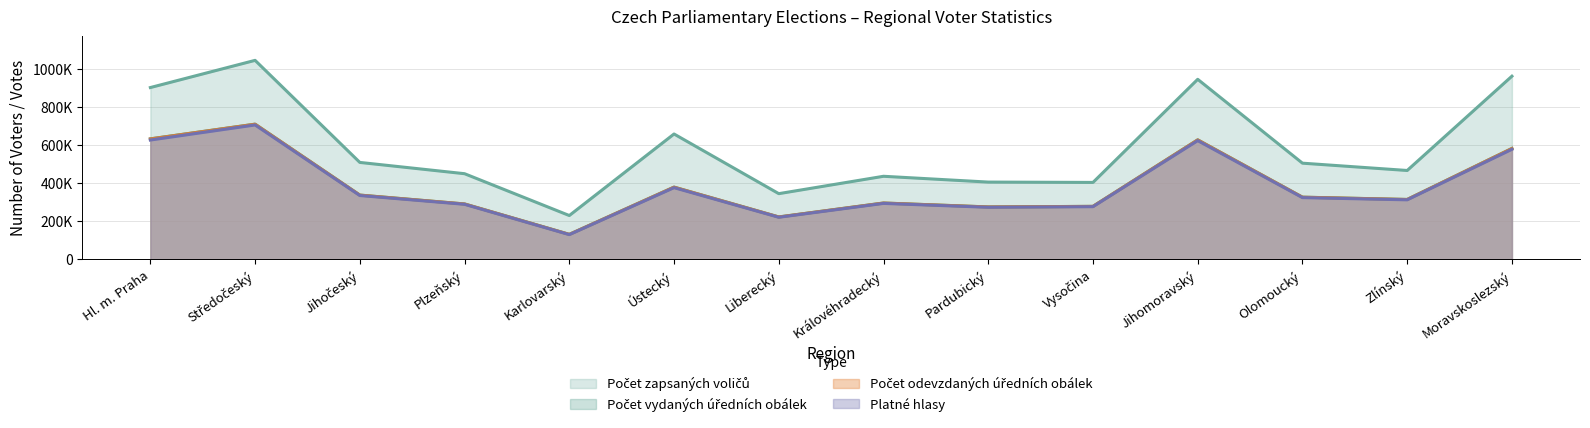

At which category does the chart reach its minimum across all series?

Karlovarský